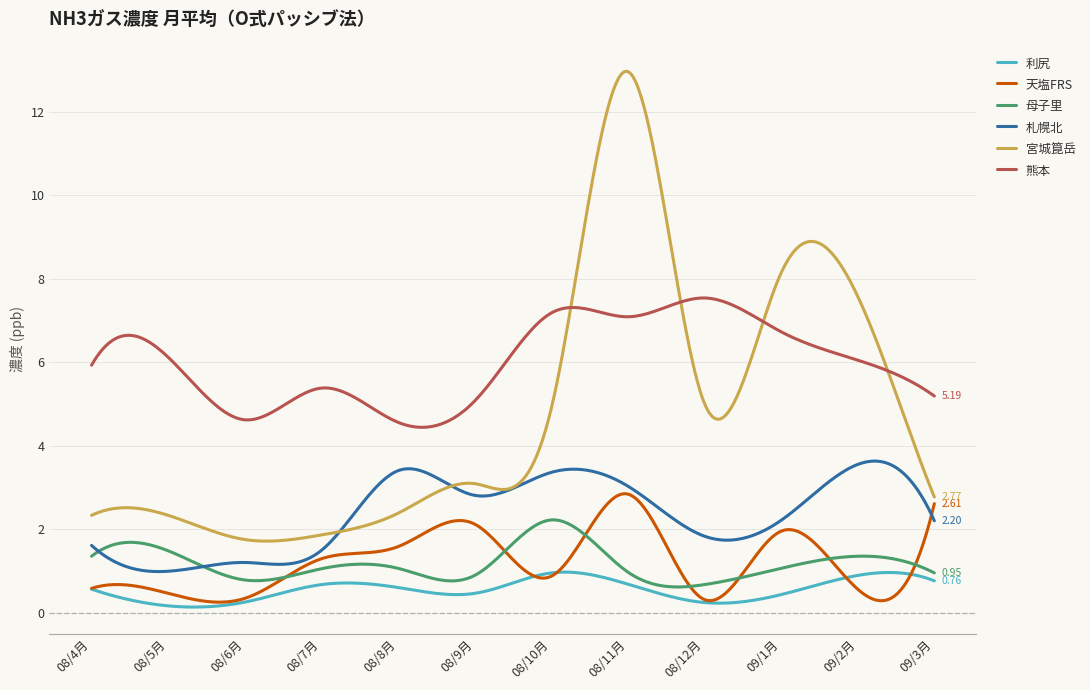

Which series has the largest range (max minus min)?

宮城箟岳